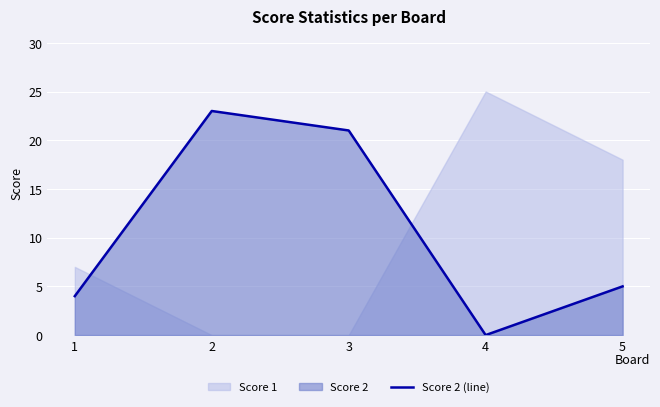

List the labels in order of Score 2 (line) value, largest first.

2, 3, 5, 1, 4